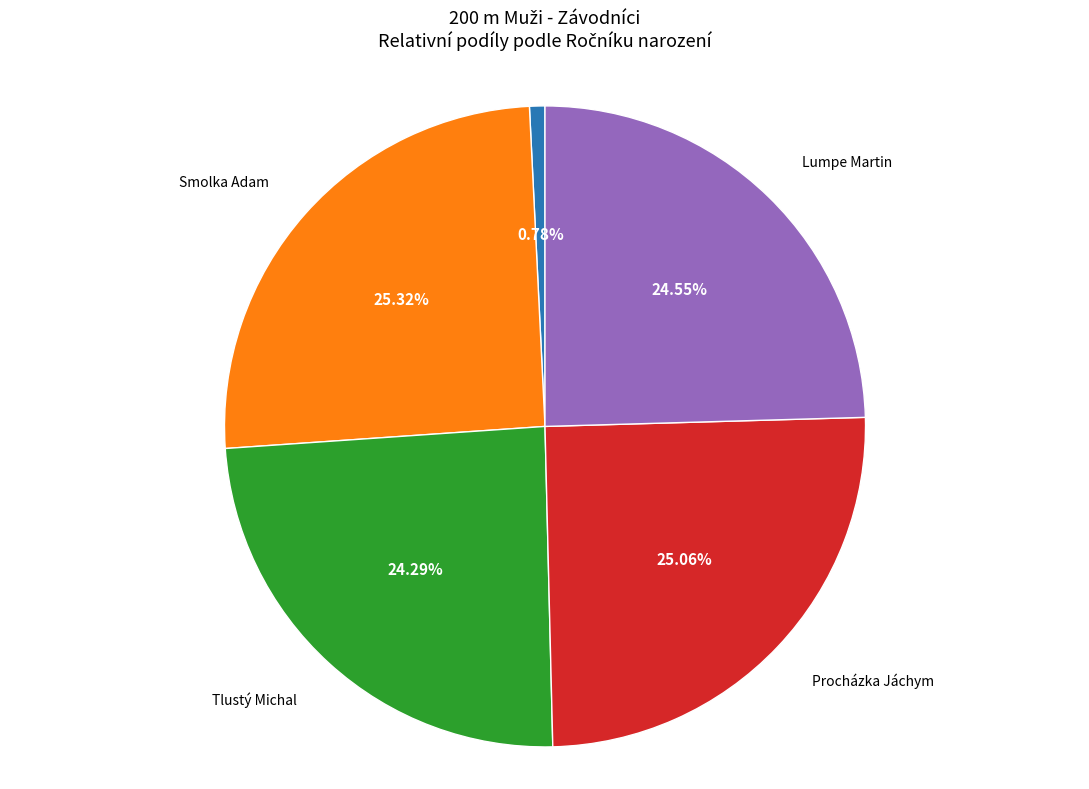

Is there a majority slice in this chart?

No